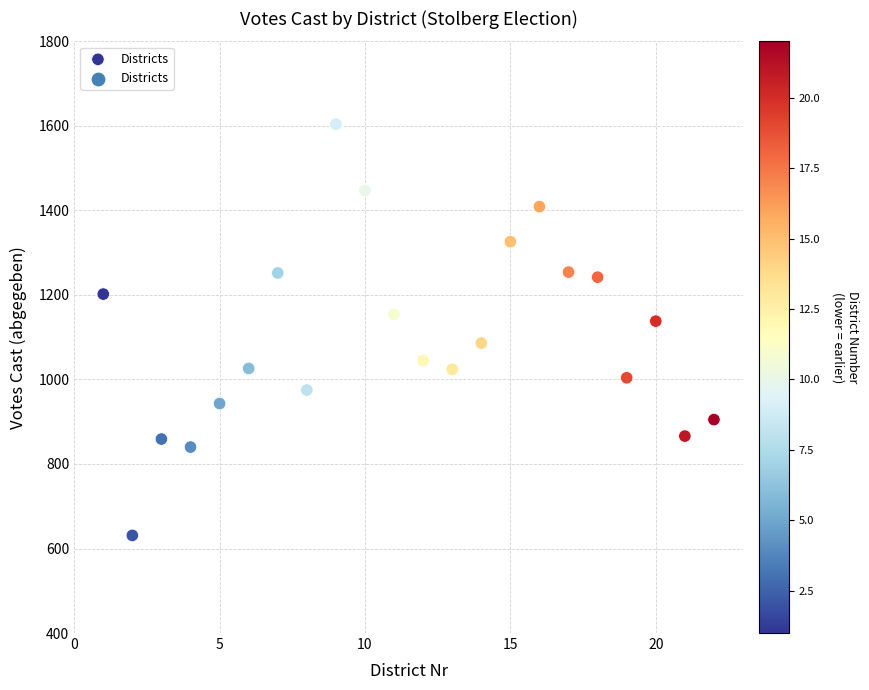

What is the range of Y values (max minus min)?

973